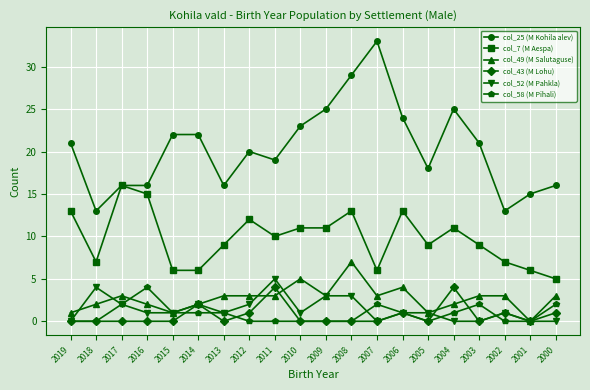

What is the average value of the col_43 (M Lohu) series?

1